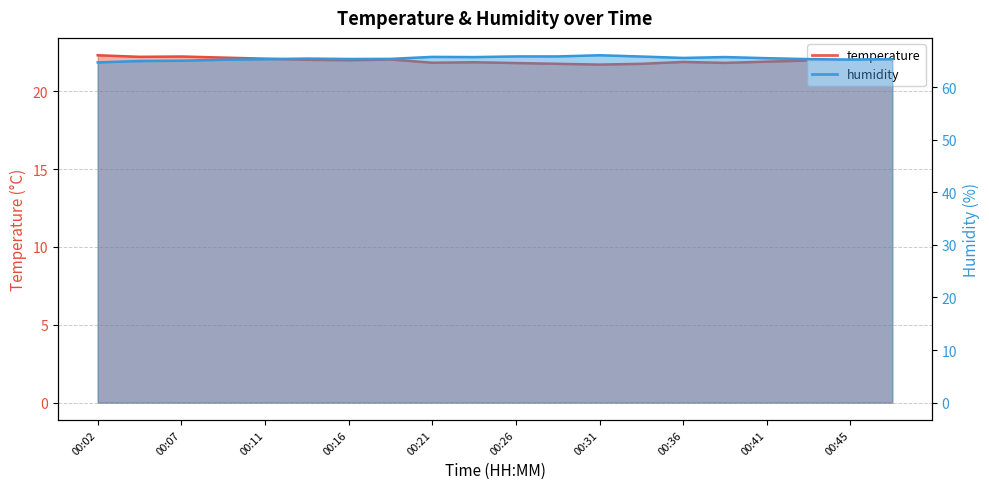

What is the sum of all temperature values?

439.4